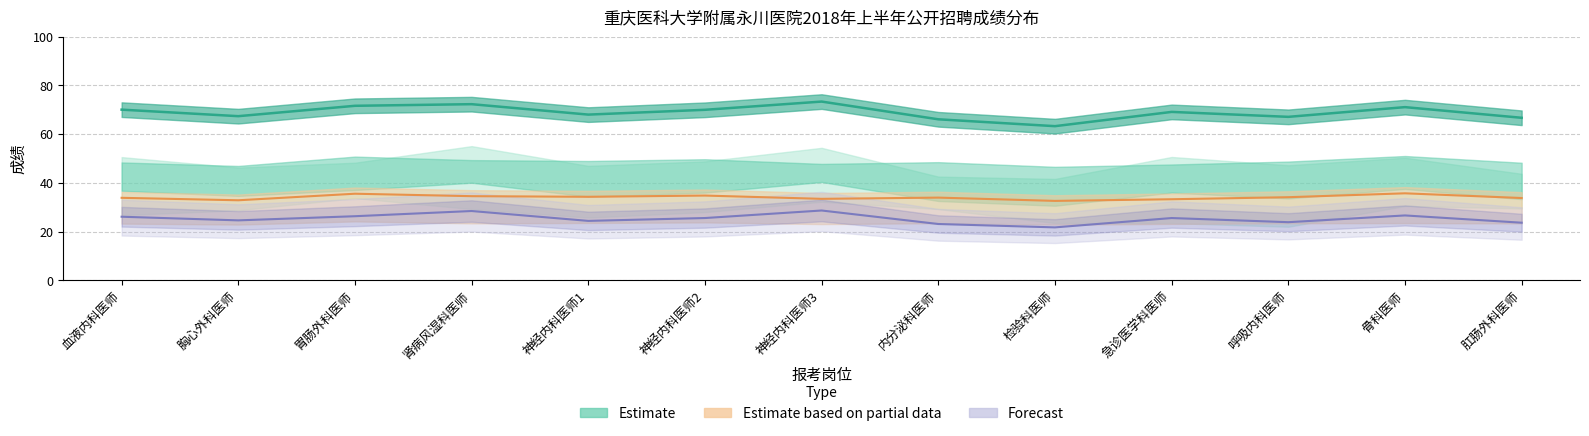

What is the average value of the 结构化面试成绩 series?

34.0